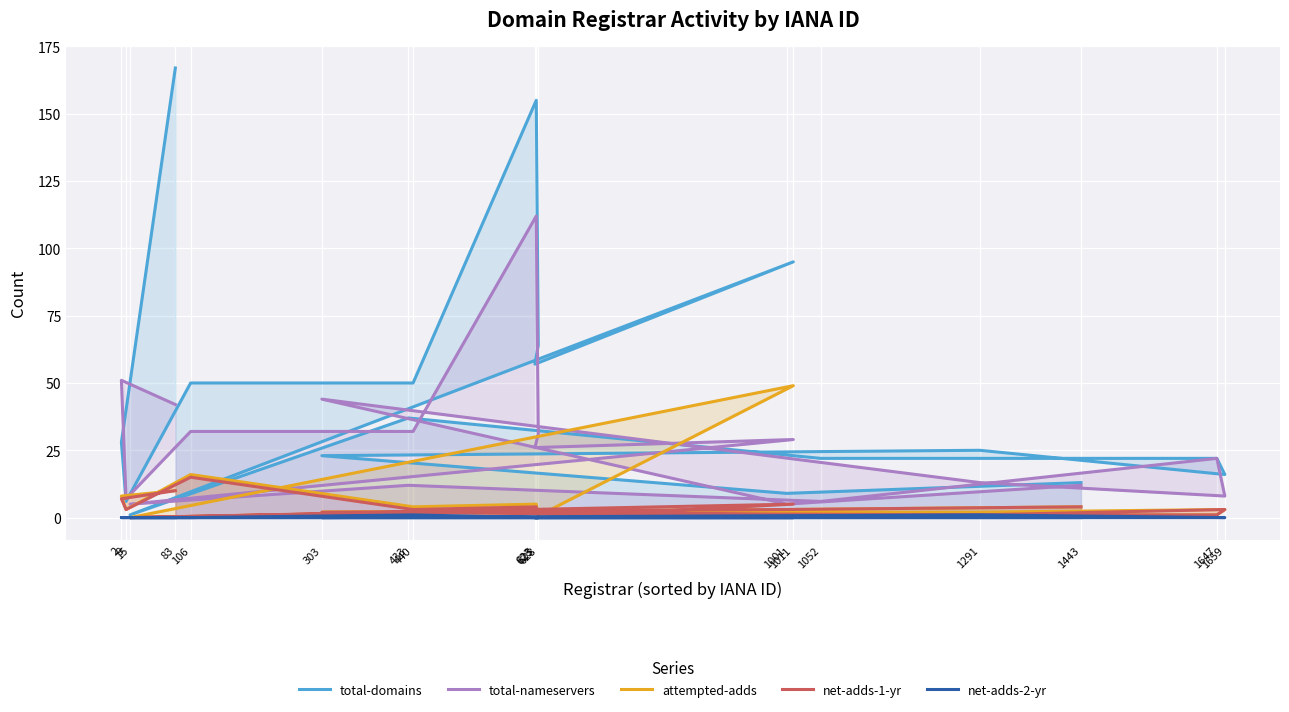

What is the maximum value shown in the chart?

167